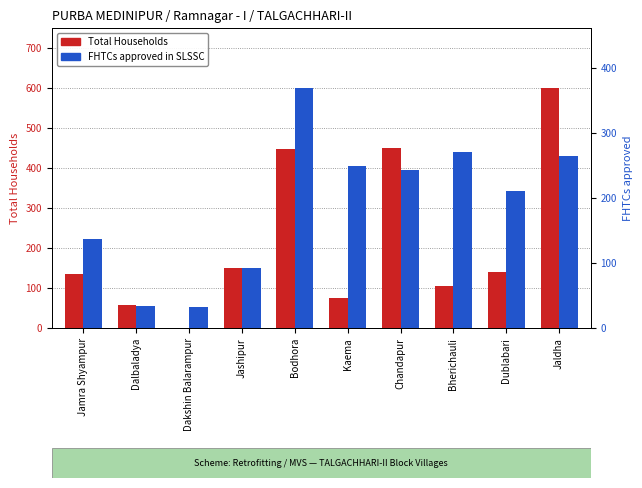

Is it true that Total Households equals 57 at Dalbaladya?

True